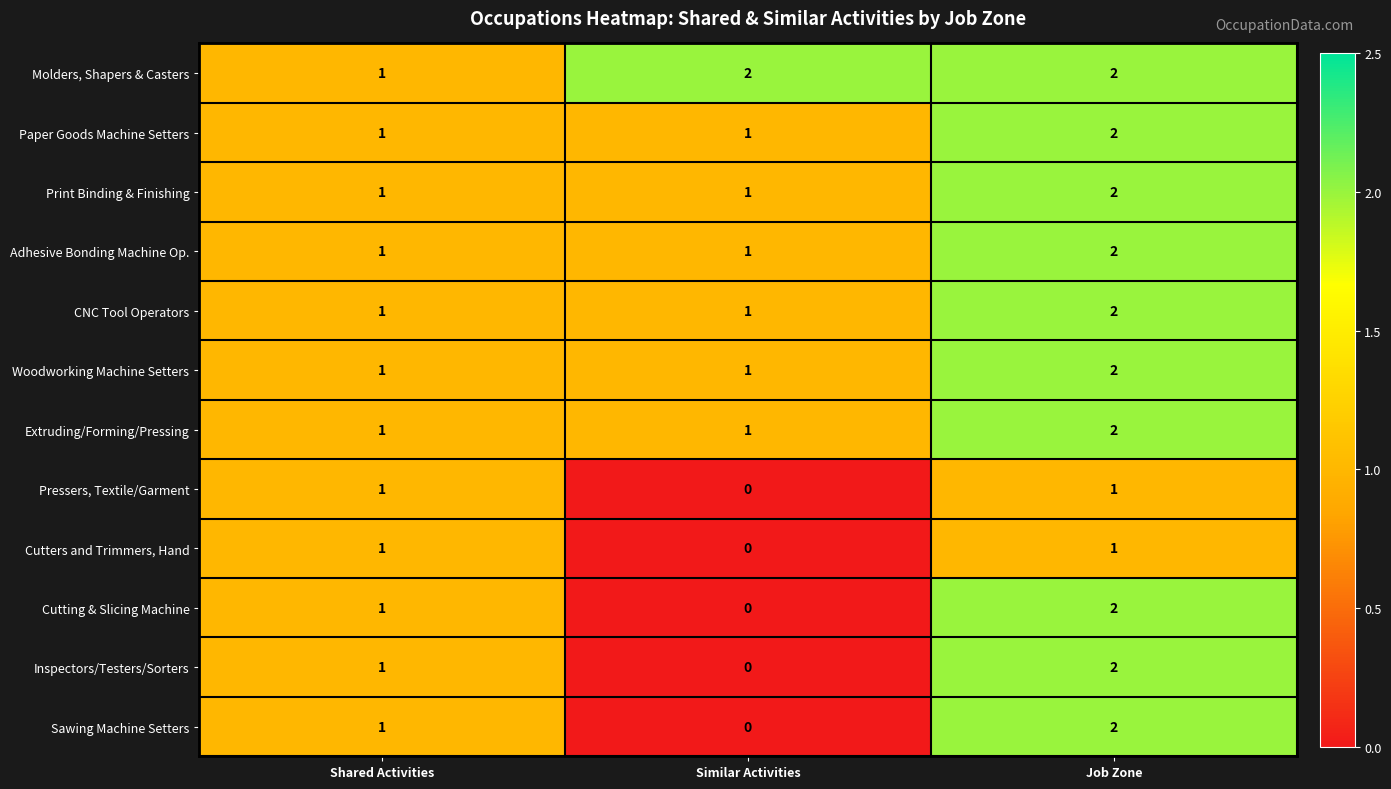

True or false: Woodworking Machine Setters has a value of 2 at Job Zone.

True